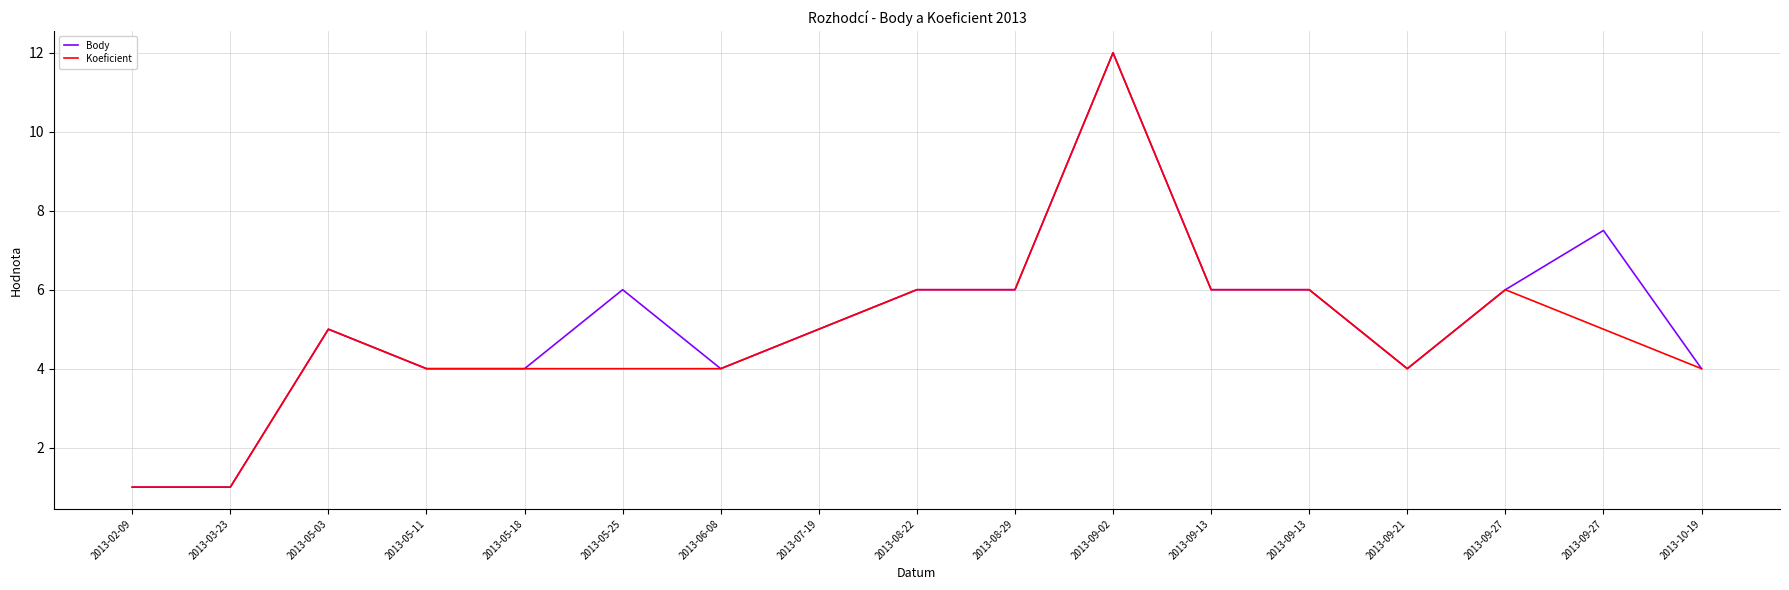

Does the chart have visible grid lines?

Yes